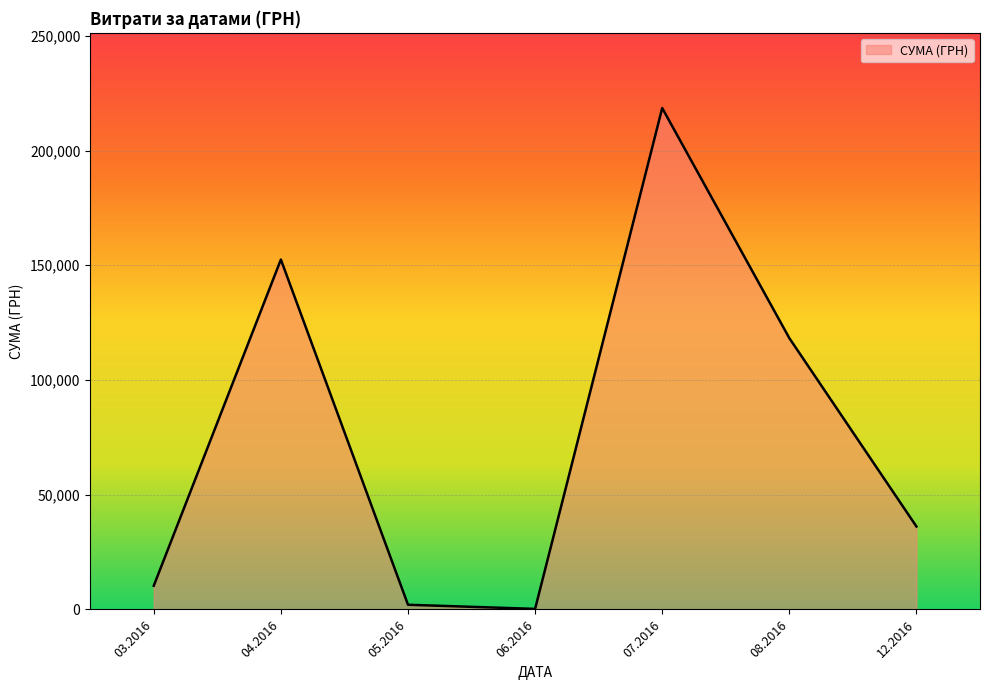

The value at 07.2016 is 298076.0. True or false?

False